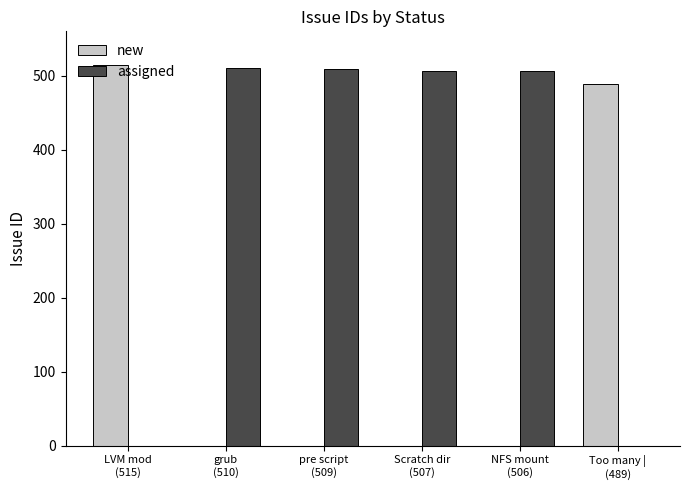

How many categories are shown in the chart?

6